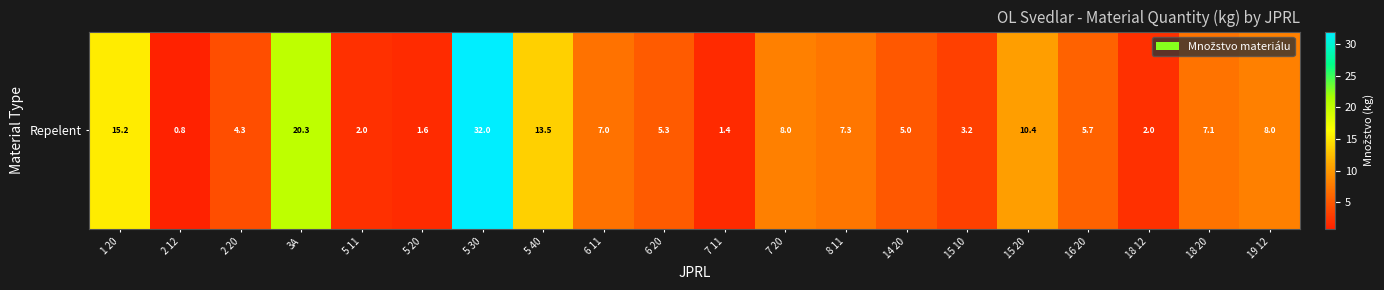

What is the difference between the maximum and minimum values?

31.2